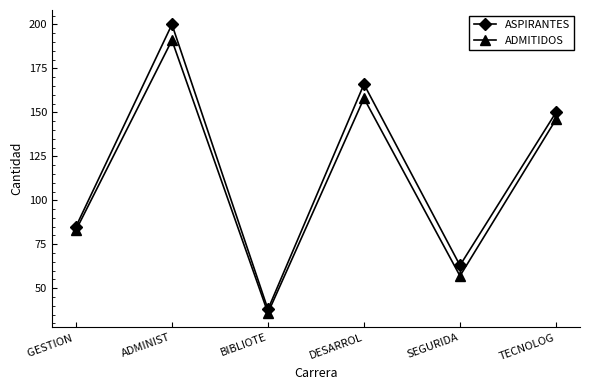

What are all the series names shown in the legend?

ASPIRANTES, ADMITIDOS